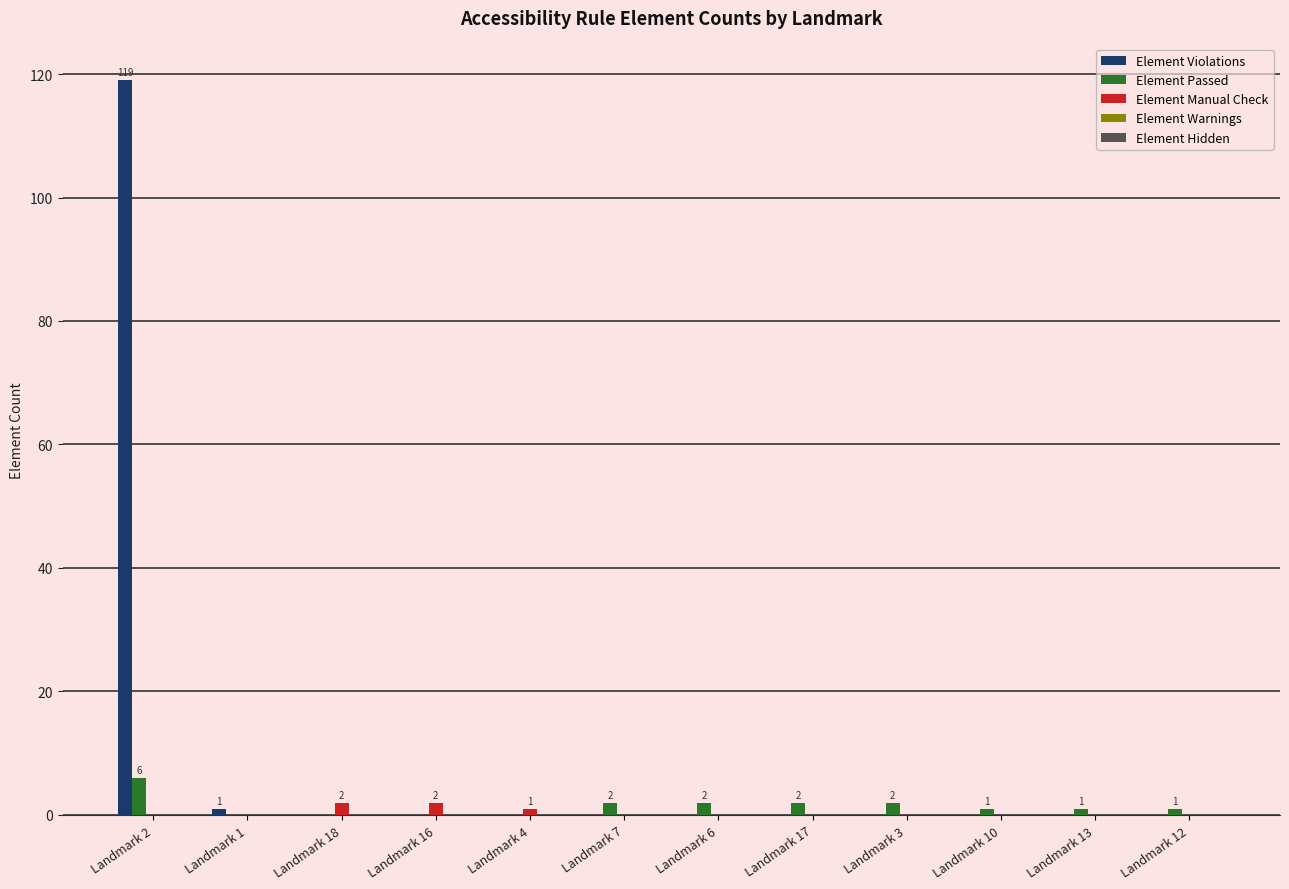

Which series changed the most between Landmark 2 and Landmark 1?

Element Violations